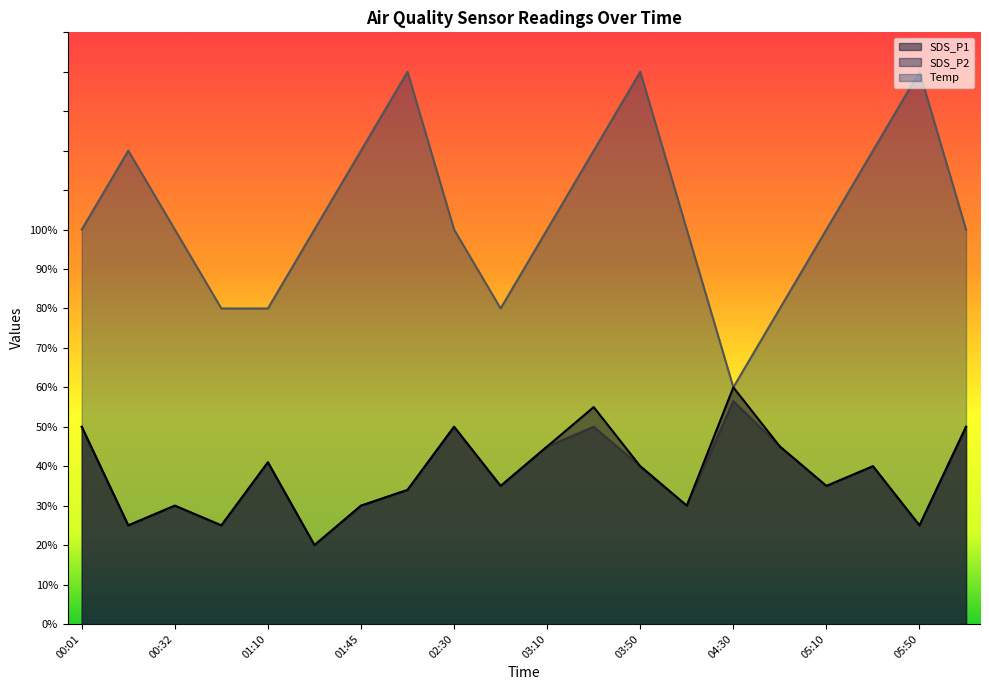

Where is the first local minimum for Temp?

02:50